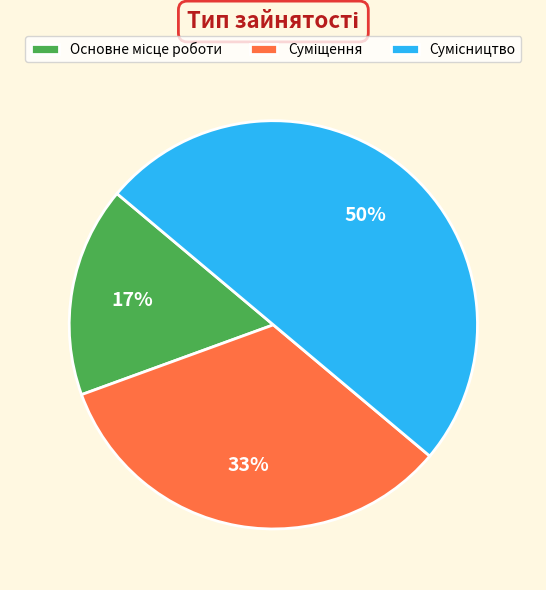

To the nearest percent, what is the average slice percentage?

33%